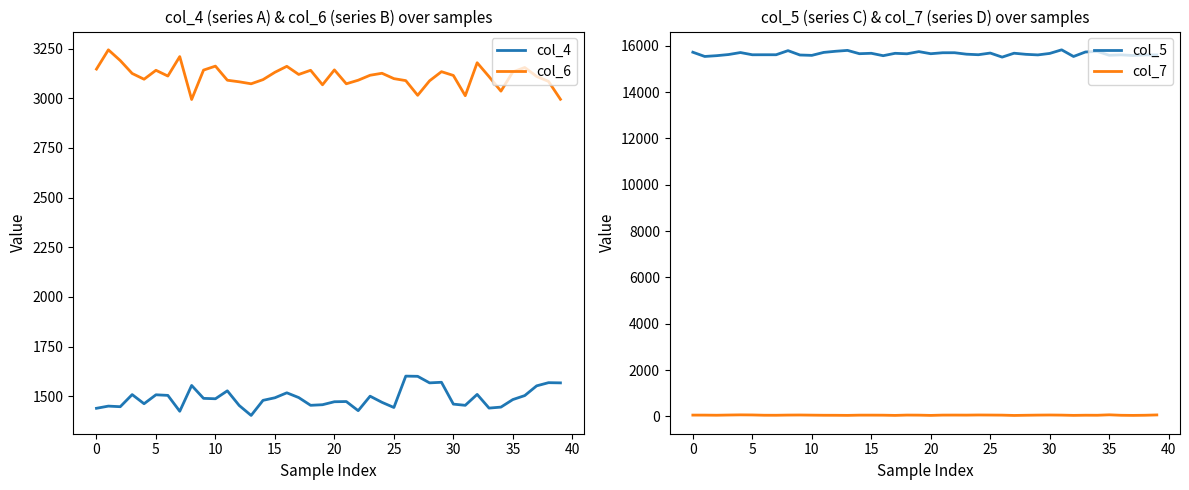

Between 20 and 28, which series saw the biggest shift?

col_4